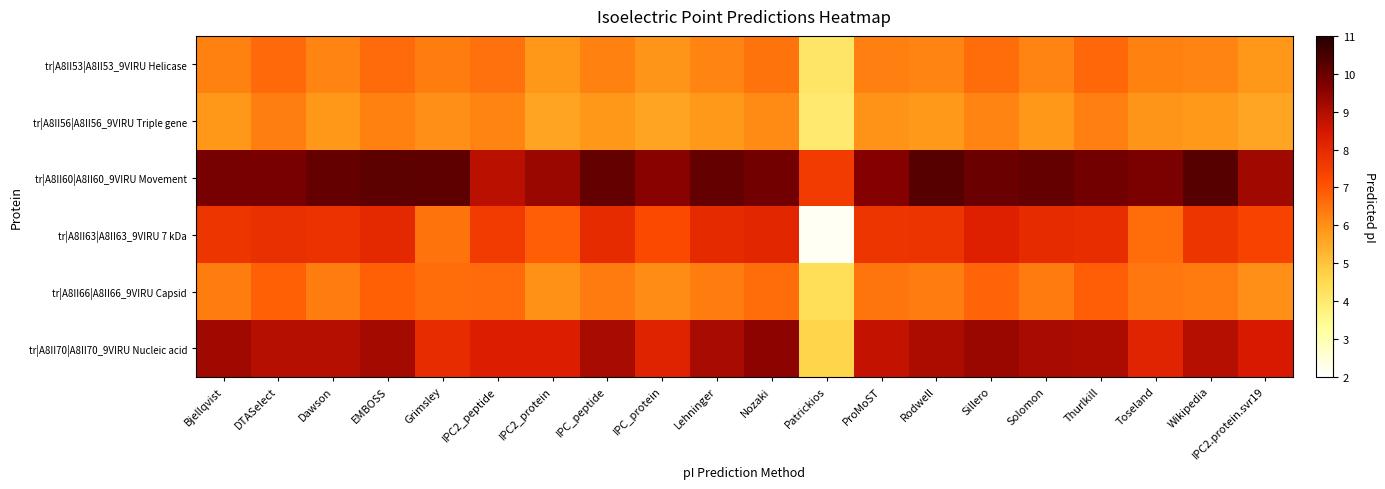

Reading left to right, extract all data points from this chart.

tr|A8II53|A8II53_9VIRU Helicase: Bjellqvist=6.2	DTASelect=6.7	Dawson=6.2	EMBOSS=6.6	Grimsley=6.4	IPC2_peptide=6.5	IPC2_protein=5.9	IPC_peptide=6.2	IPC_protein=5.9	Lehninger=6.2	Nozaki=6.5	Patrickios=4.2	ProMoST=6.3	Rodwell=6.2	Sillero=6.6	Solomon=6.2	Thurlkill=6.7	Toseland=6.2	Wikipedia=6.2	IPC2.protein.svr19=5.9
tr|A8II56|A8II56_9VIRU Triple gene: Bjellqvist=5.9	DTASelect=6.3	Dawson=5.9	EMBOSS=6.2	Grimsley=6.0	IPC2_peptide=6.2	IPC2_protein=5.6	IPC_peptide=5.9	IPC_protein=5.6	Lehninger=5.9	Nozaki=6.1	Patrickios=4.0	ProMoST=6.0	Rodwell=5.8	Sillero=6.2	Solomon=5.9	Thurlkill=6.3	Toseland=5.9	Wikipedia=5.9	IPC2.protein.svr19=5.6
tr|A8II60|A8II60_9VIRU Movement: Bjellqvist=9.8	DTASelect=9.8	Dawson=10.1	EMBOSS=10.2	Grimsley=10.2	IPC2_peptide=8.9	IPC2_protein=9.3	IPC_peptide=10.1	IPC_protein=9.6	Lehninger=10.1	Nozaki=9.9	Patrickios=7.6	ProMoST=9.6	Rodwell=10.3	Sillero=10.0	Solomon=10.1	Thurlkill=9.9	Toseland=9.8	Wikipedia=10.3	IPC2.protein.svr19=9.2
tr|A8II63|A8II63_9VIRU 7 kDa: Bjellqvist=7.7	DTASelect=7.8	Dawson=7.8	EMBOSS=8.0	Grimsley=6.5	IPC2_peptide=7.6	IPC2_protein=6.8	IPC_peptide=8.0	IPC_protein=7.2	Lehninger=8.0	Nozaki=8.1	Patrickios=2.2	ProMoST=7.7	Rodwell=7.8	Sillero=8.2	Solomon=8.0	Thurlkill=7.9	Toseland=6.6	Wikipedia=7.7	IPC2.protein.svr19=7.3
tr|A8II66|A8II66_9VIRU Capsid: Bjellqvist=6.3	DTASelect=6.8	Dawson=6.4	EMBOSS=6.8	Grimsley=6.6	IPC2_peptide=6.6	IPC2_protein=6.0	IPC_peptide=6.4	IPC_protein=6.1	Lehninger=6.4	Nozaki=6.6	Patrickios=4.4	ProMoST=6.4	Rodwell=6.3	Sillero=6.7	Solomon=6.4	Thurlkill=6.8	Toseland=6.4	Wikipedia=6.4	IPC2.protein.svr19=6.0
tr|A8II70|A8II70_9VIRU Nucleic acid: Bjellqvist=9.2	DTASelect=8.9	Dawson=9.0	EMBOSS=9.2	Grimsley=7.9	IPC2_peptide=8.3	IPC2_protein=8.3	IPC_peptide=9.1	IPC_protein=8.2	Lehninger=9.1	Nozaki=9.5	Patrickios=4.6	ProMoST=8.7	Rodwell=9.0	Sillero=9.3	Solomon=9.1	Thurlkill=9.0	Toseland=8.2	Wikipedia=8.9	IPC2.protein.svr19=8.4